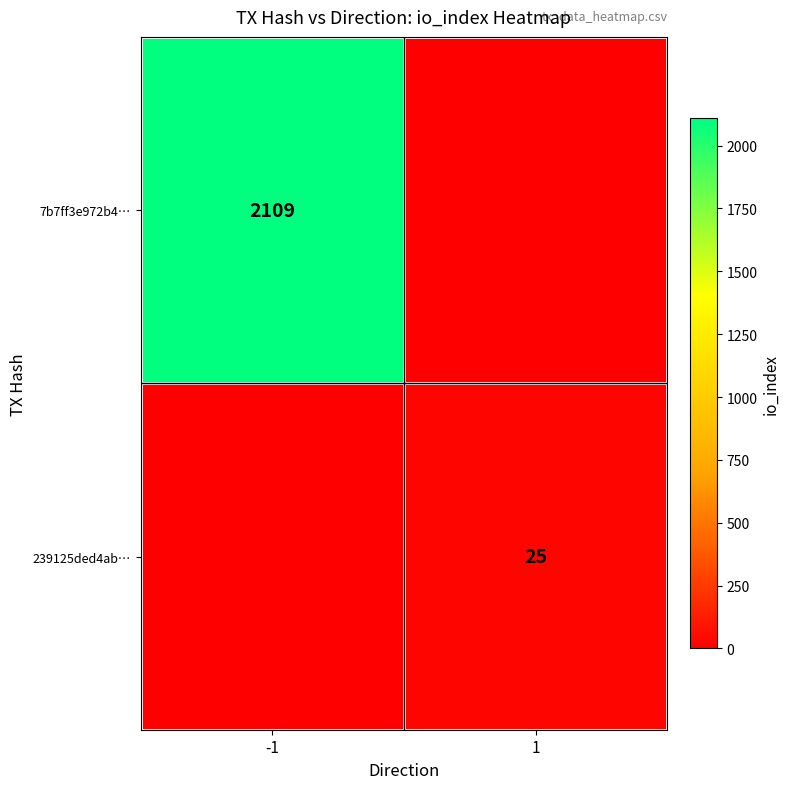

Is it true that 7b7ff3e972b4… equals 2109 at -1?

True